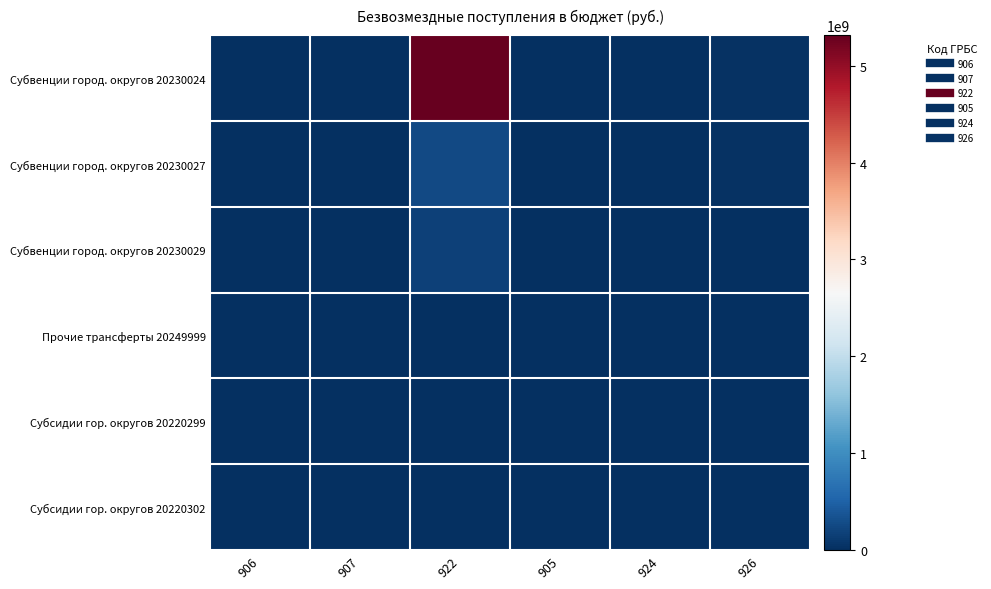

Between 906 and 924, which is larger?

906